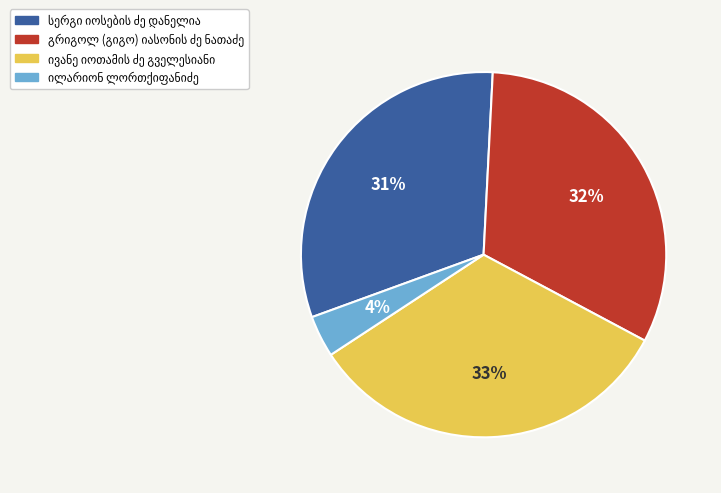

Is there any slice that represents more than half of the pie?

No